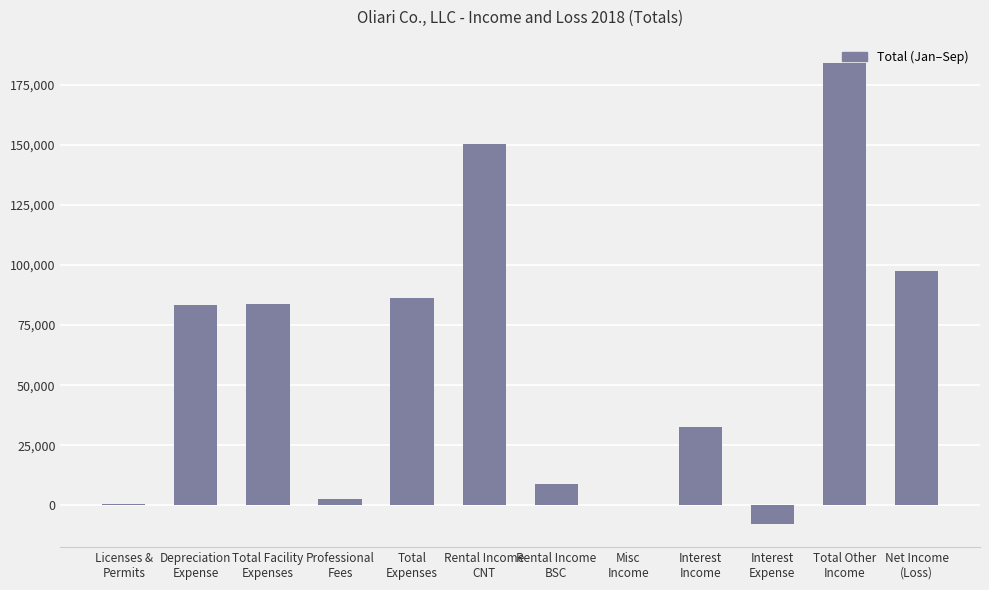

What is the ratio of the value at Rental Income
BSC to the value at Rental Income
CNT?

0.1